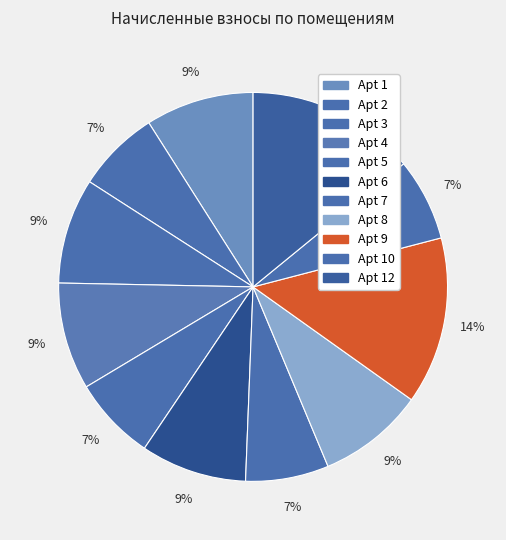

Which slice is the smallest?

11